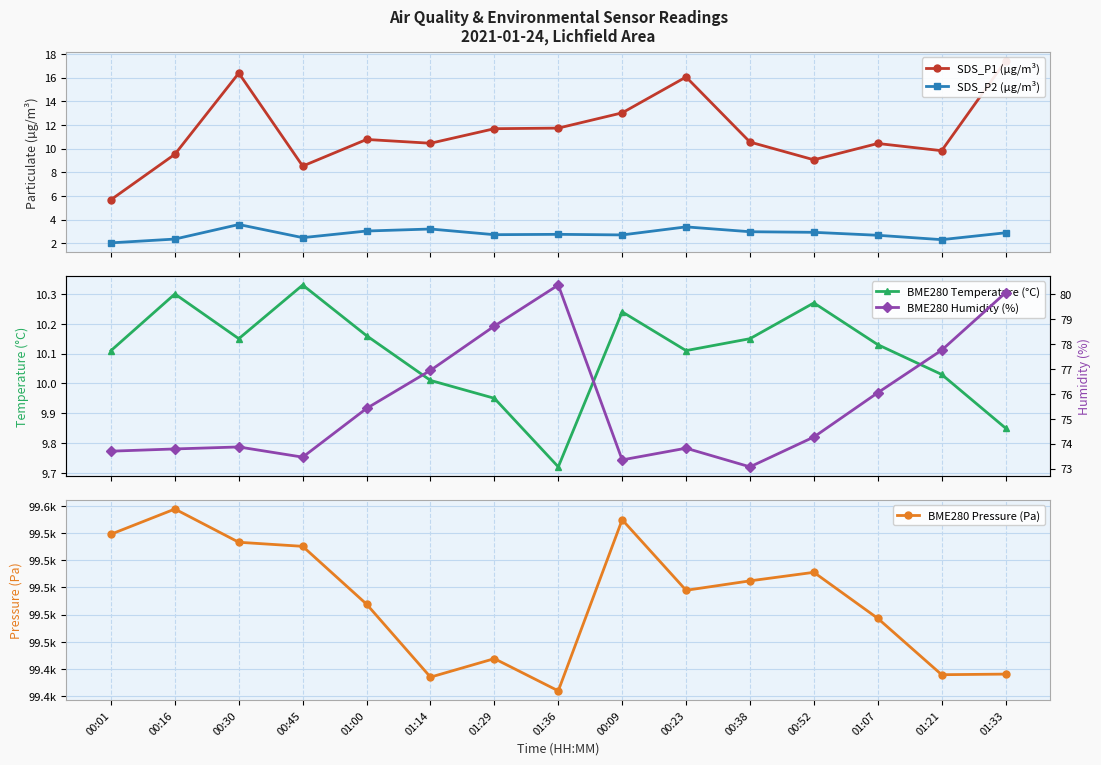

What position from the right is 00:30?

13